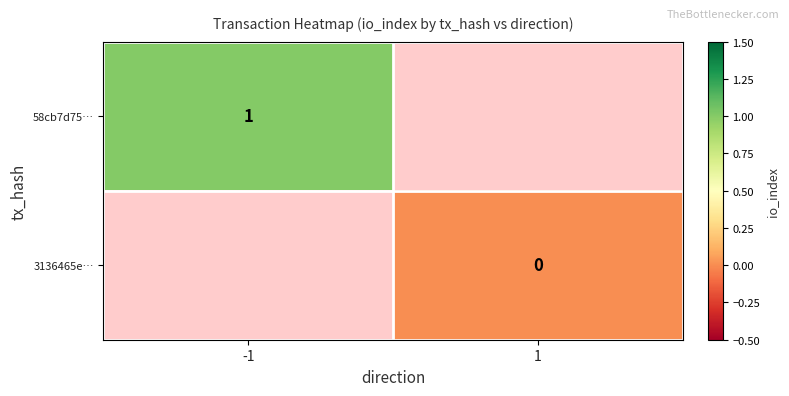

Is it true that 58cb7d75… equals 1 at -1?

True